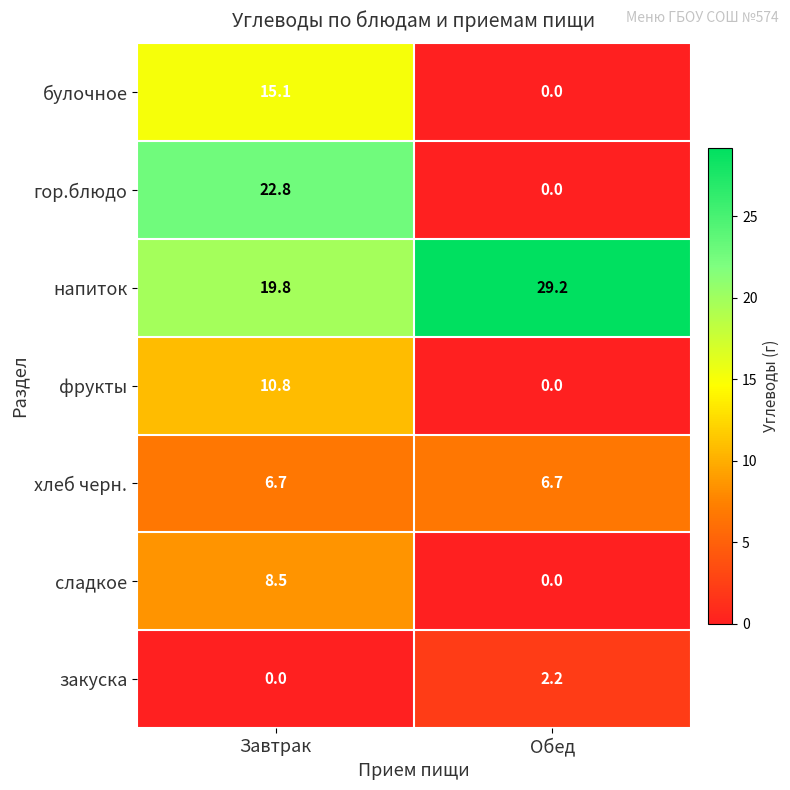

What is the maximum value shown in the chart?

29.2